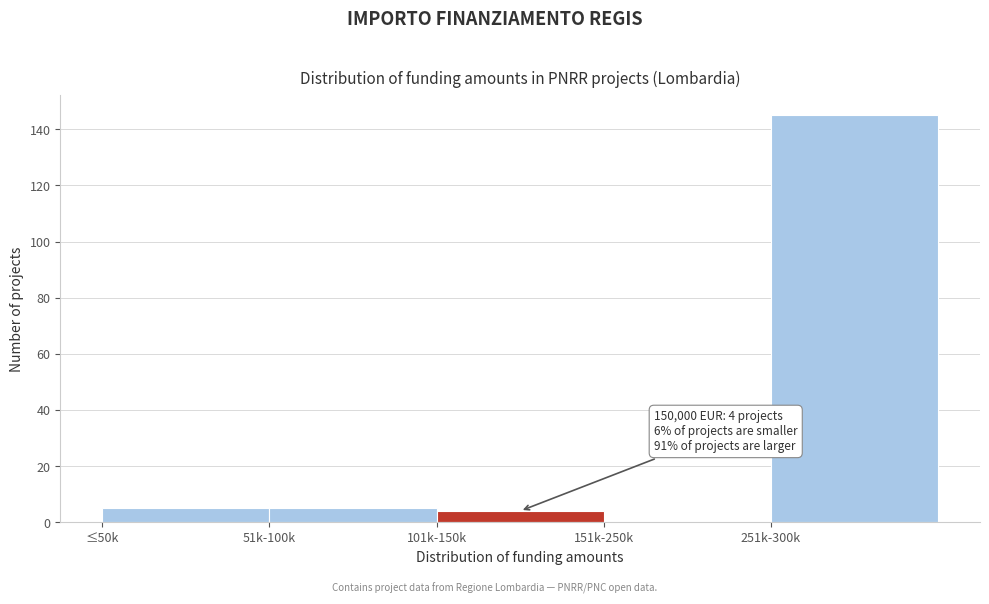

Reading left to right, transcribe all the data shown in this chart.

≤50k=5	51k-100k=5	101k-150k=4	151k-250k=0	251k-300k=145